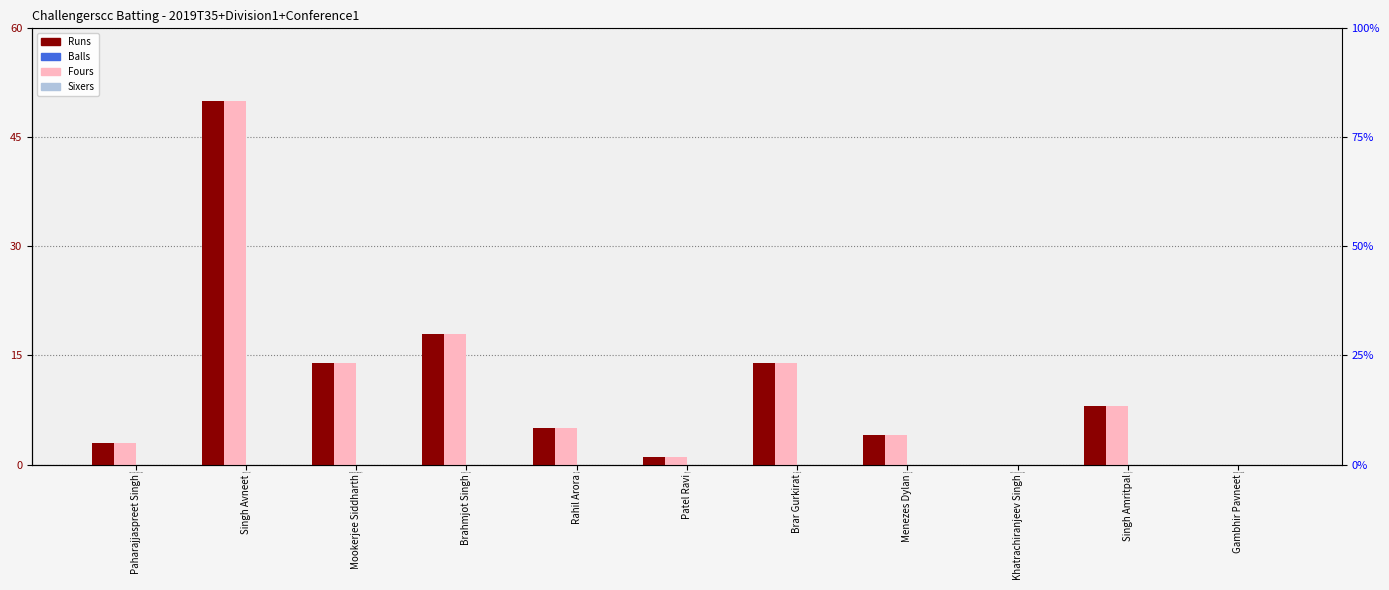

What is the difference between the second highest and second lowest values in the Balls series?

18